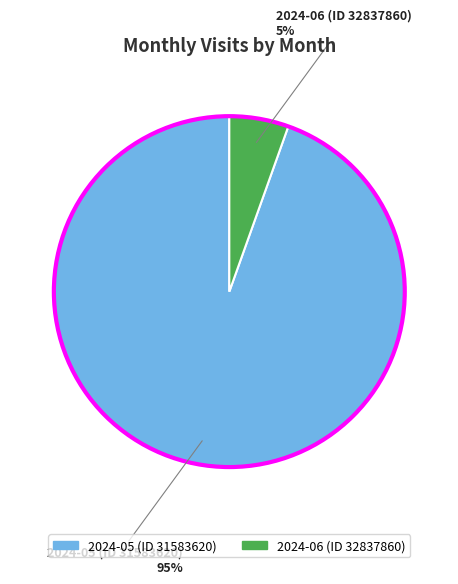

To the nearest percent, what is the combined percentage of 2024-05 (ID 31583620) and 2024-06 (ID 32837860)?

100%